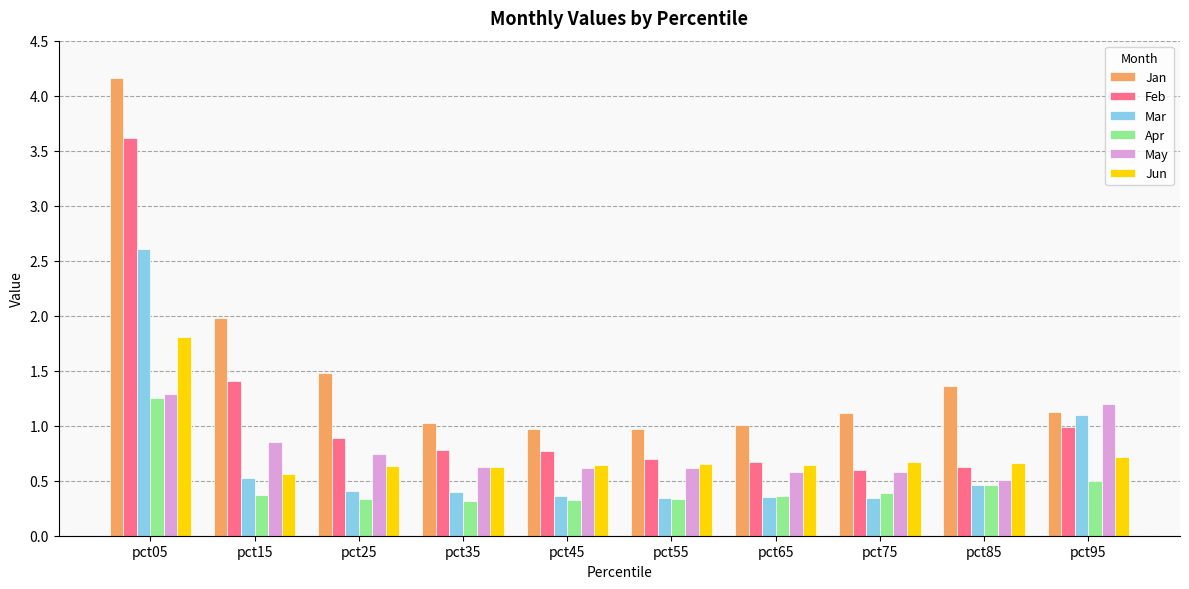

At which category is the sum across all series the highest?

pct05